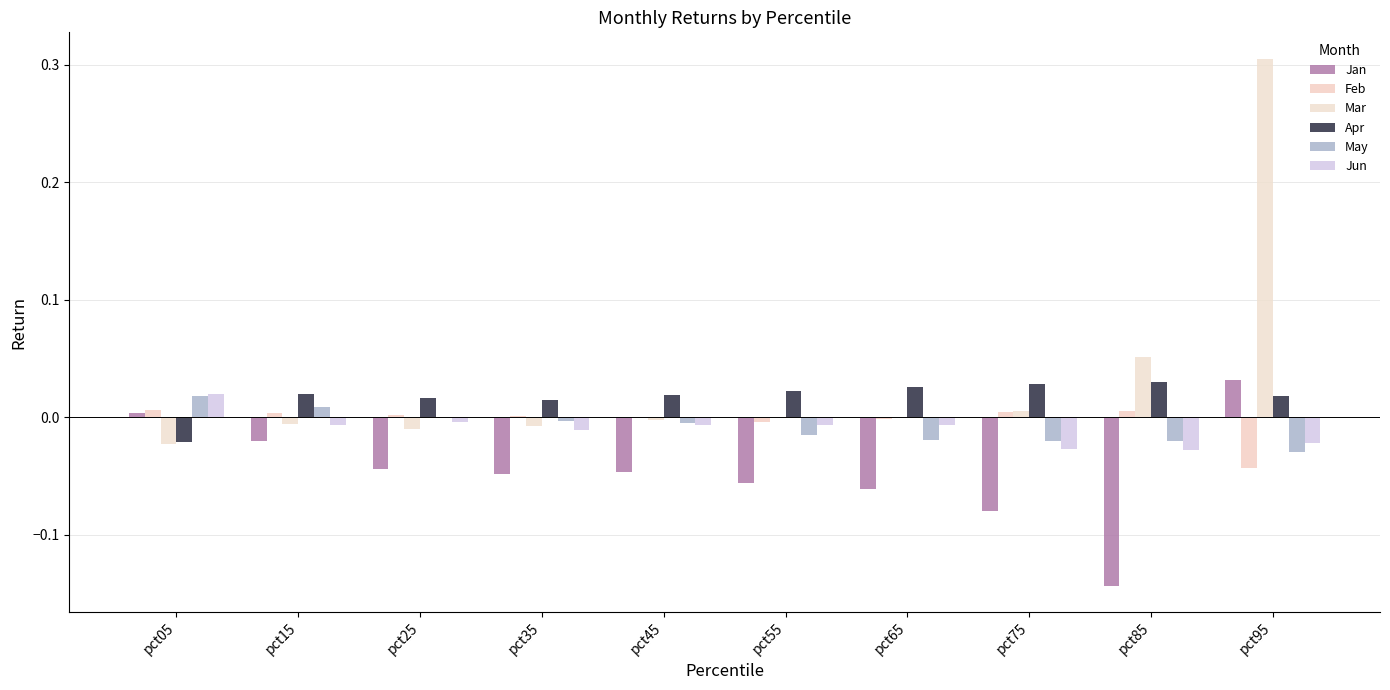

What value does the Jan series have at pct65?

-0.1